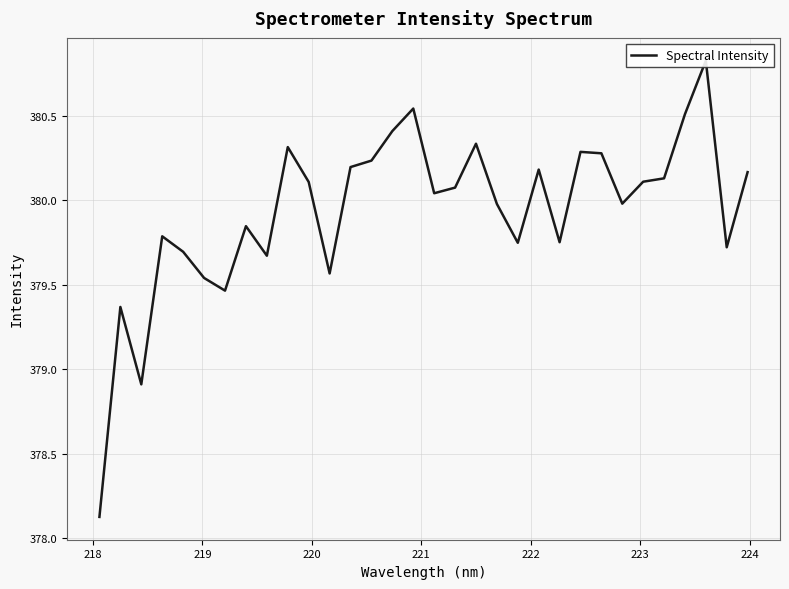

Count the number of values greater than 380.

17